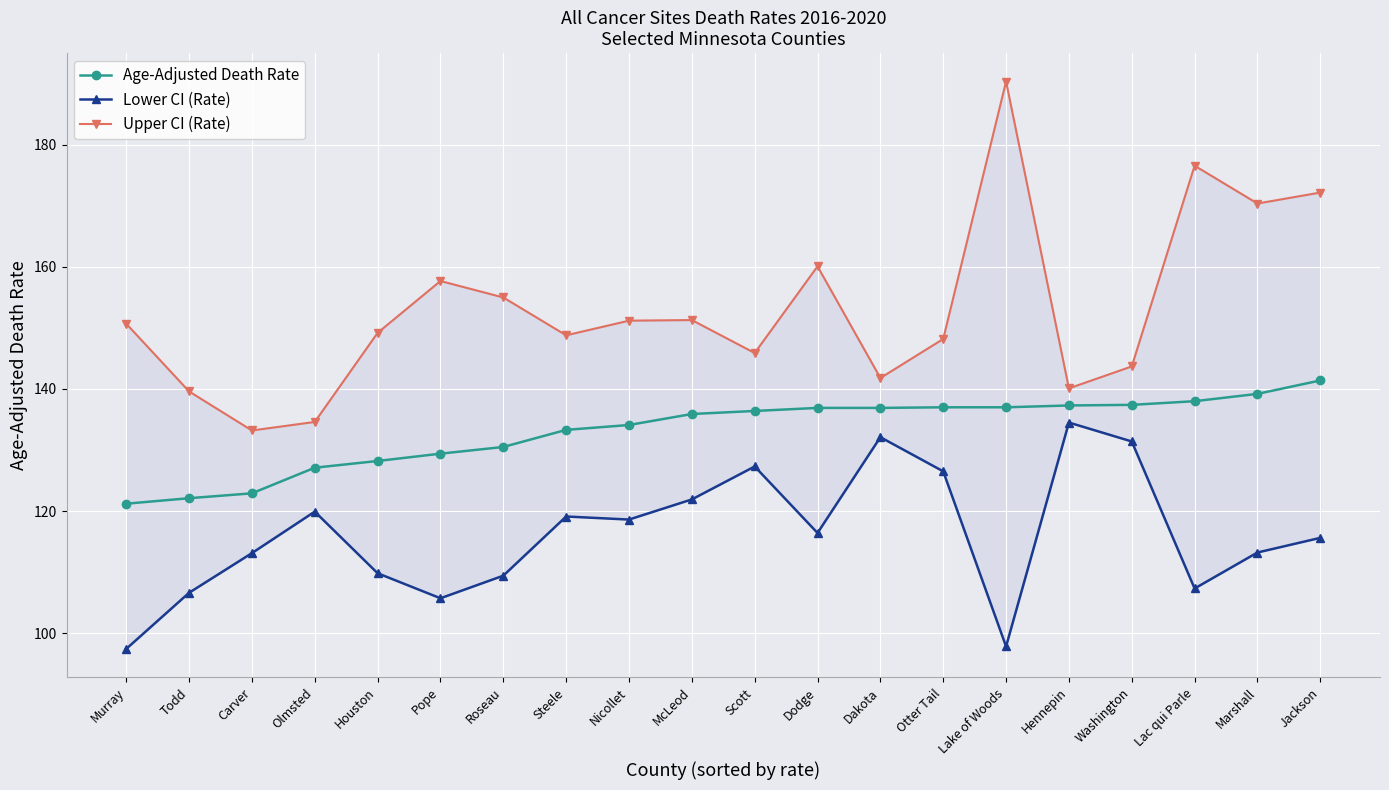

What is the difference between the maximum and minimum values in the Lower CI (Rate) series?

37.1